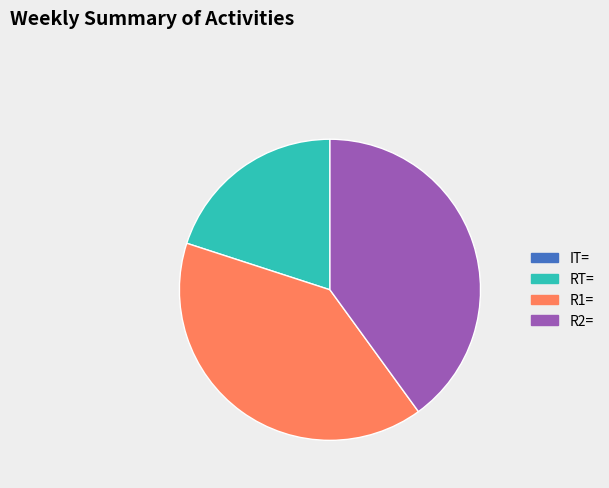

Does R2= represent more than half of the total?

No